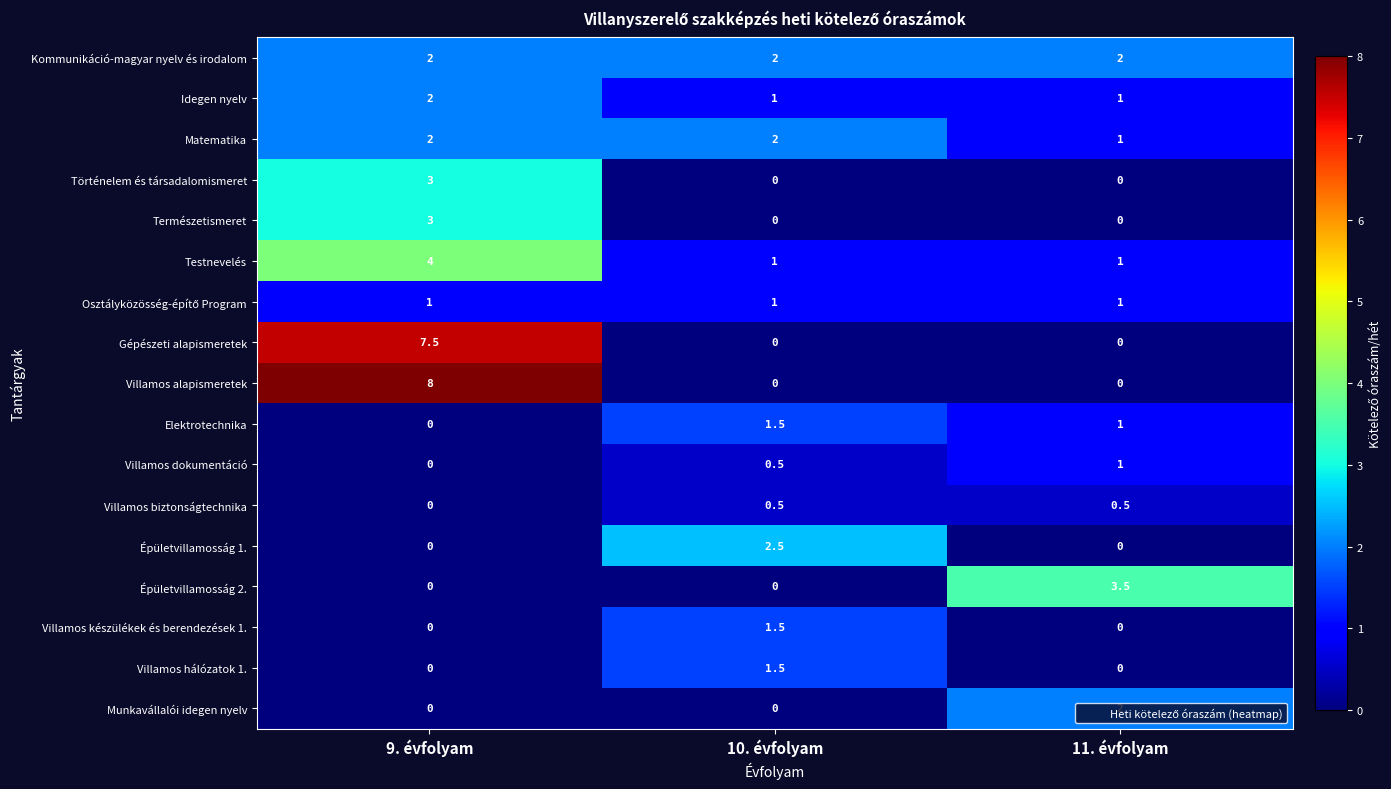

Is it true that Villamos biztonságtechnika equals 0.5 at 10. évfolyam?

True